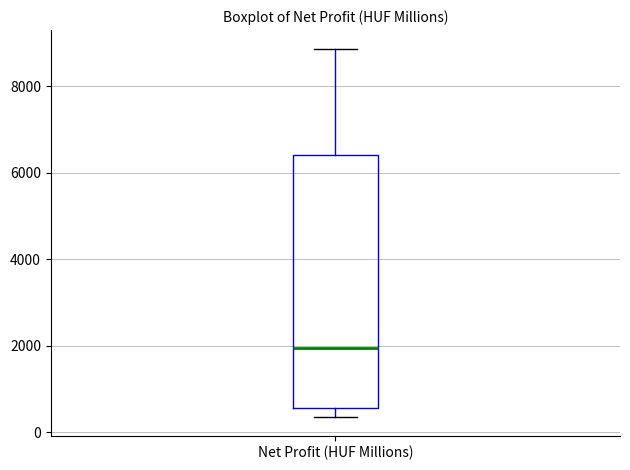

Read this box plot against the y-axis: the position of the median line, the range covered by the box, and the ends of both whiskers. The values are not printed on the chart, so give them approximately, as read against the axis.

median 2000, box 600 to 6400, whiskers 400 to 8800